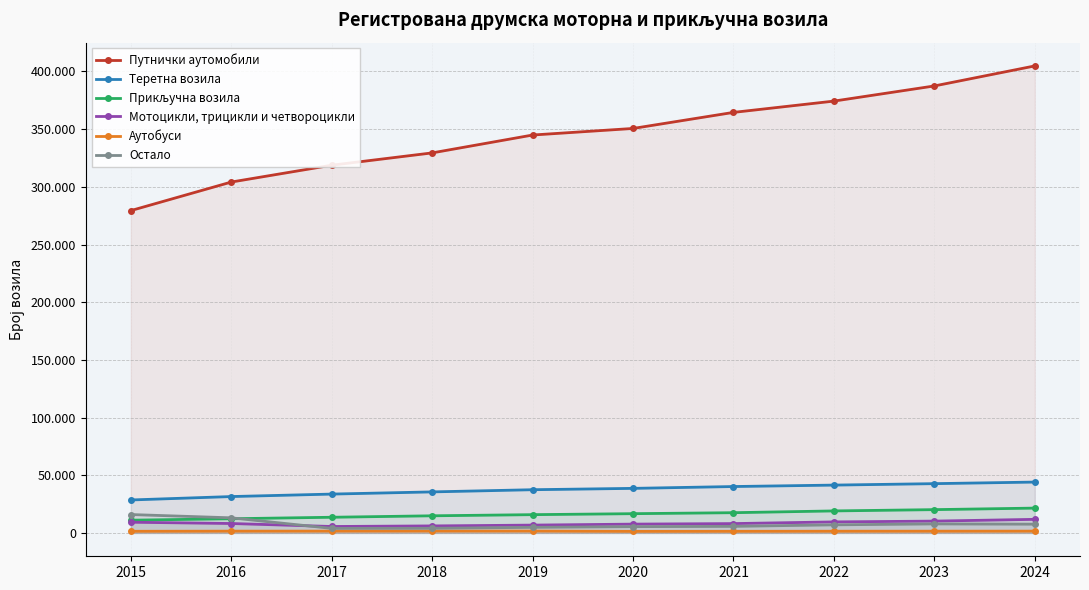

True or false: Прикључна возила has a value of 11035 at 2015.

True